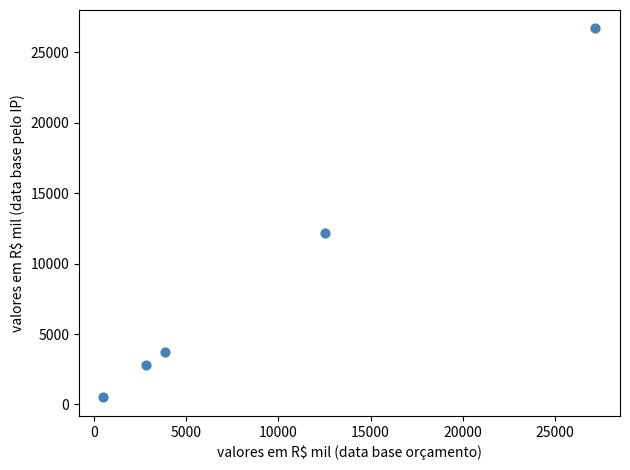

What Y value in the scatter plot is closest to 13593?

12162